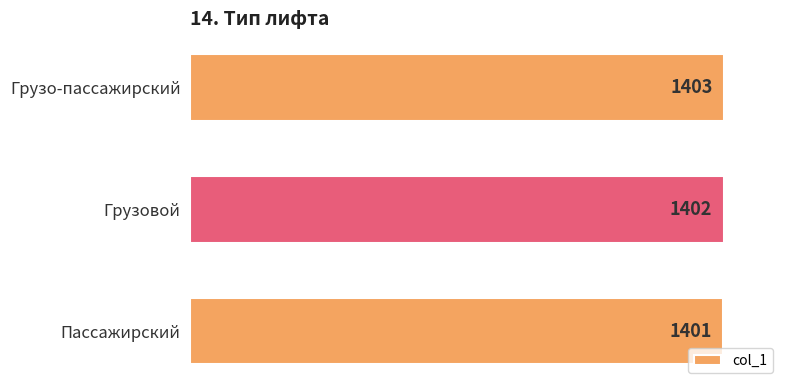

How many bars are there in total?

3